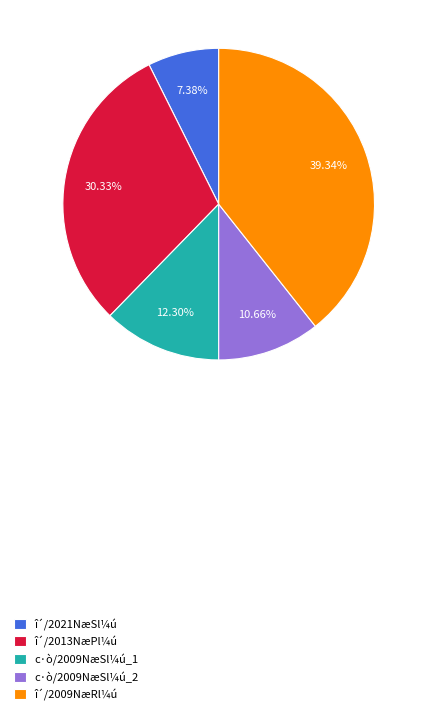

To the nearest percent, what is the average slice percentage?

20%